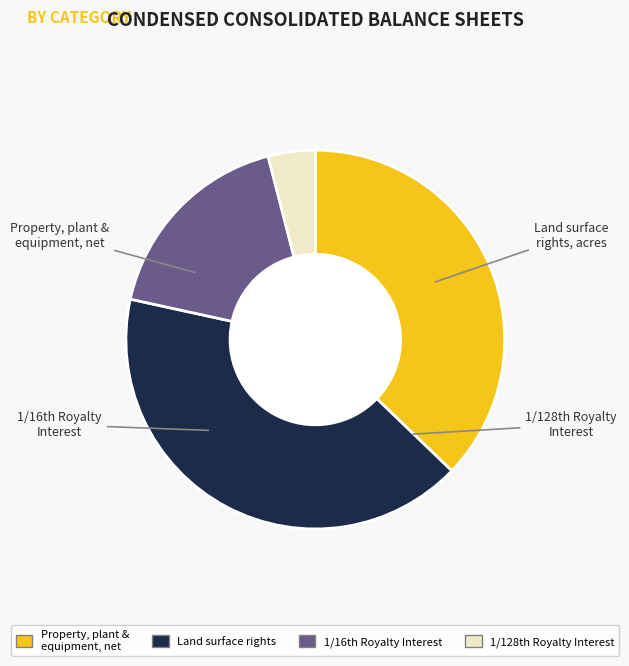

Is there a majority slice in this chart?

No